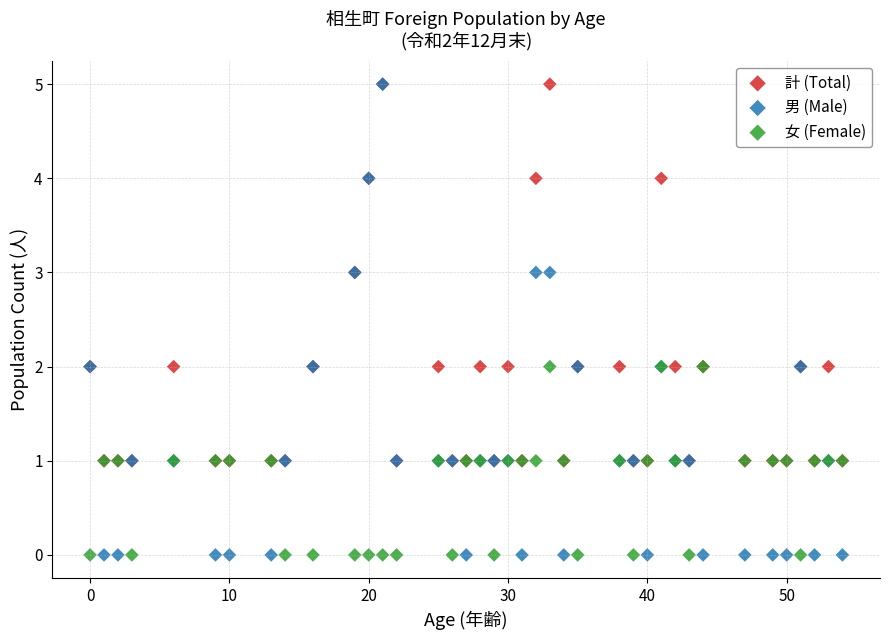

What are all the series names shown in the legend?

計 (Total), 男 (Male), 女 (Female)